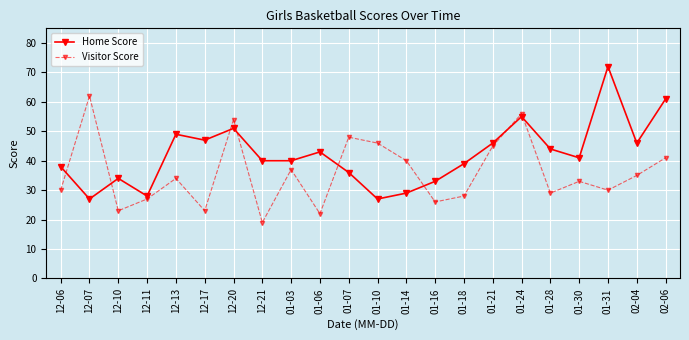

Where is the first local maximum for Home Score?

12-10